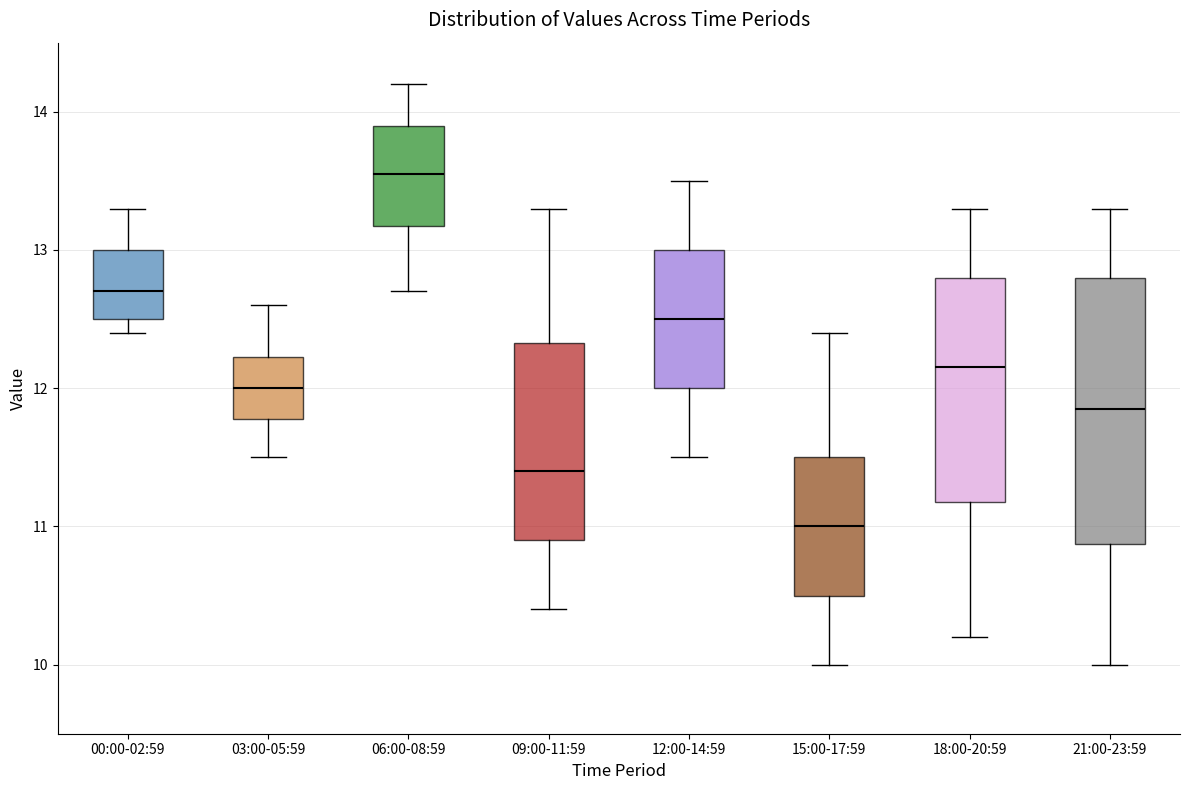

Where does the median line of the box for 15:00-17:59 sit on the y-axis? The values are not printed on the chart, so give them approximately, as read against the axis.

11.0